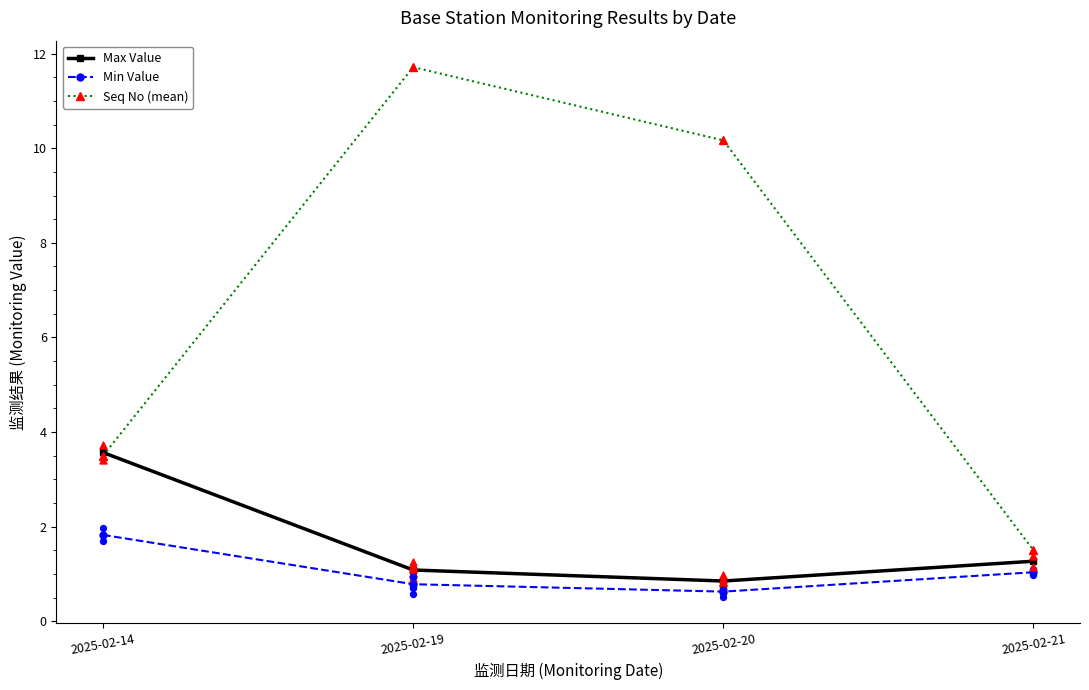

Which series contains the lowest Y value?

Min Value